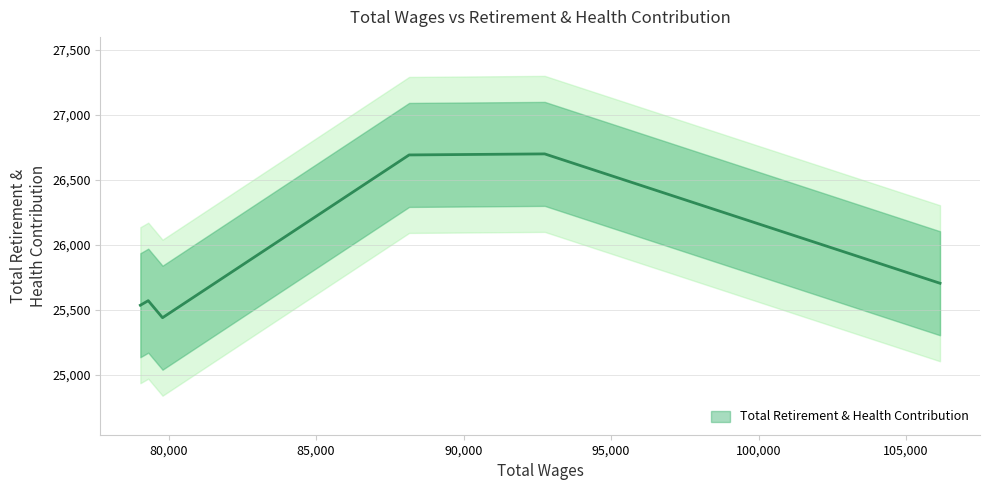

How many lines are shown in the chart?

1